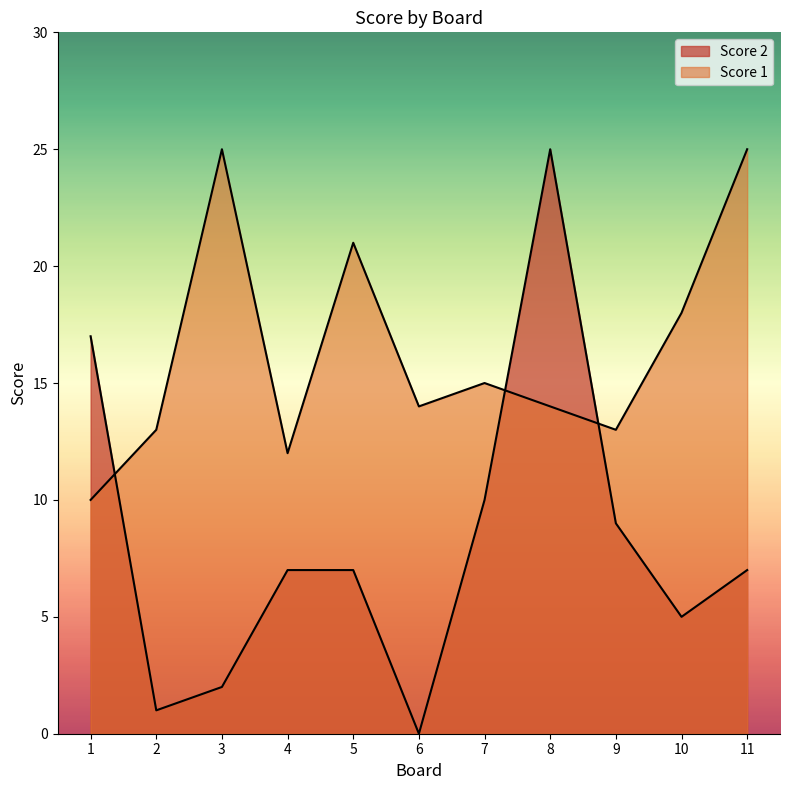

Reading left to right, list all the values displayed in this chart.

Score 1: 10	13	25	12	21	14	15	14	13	18	25
Score 2: 17	1	2	7	7	0	10	25	9	5	7